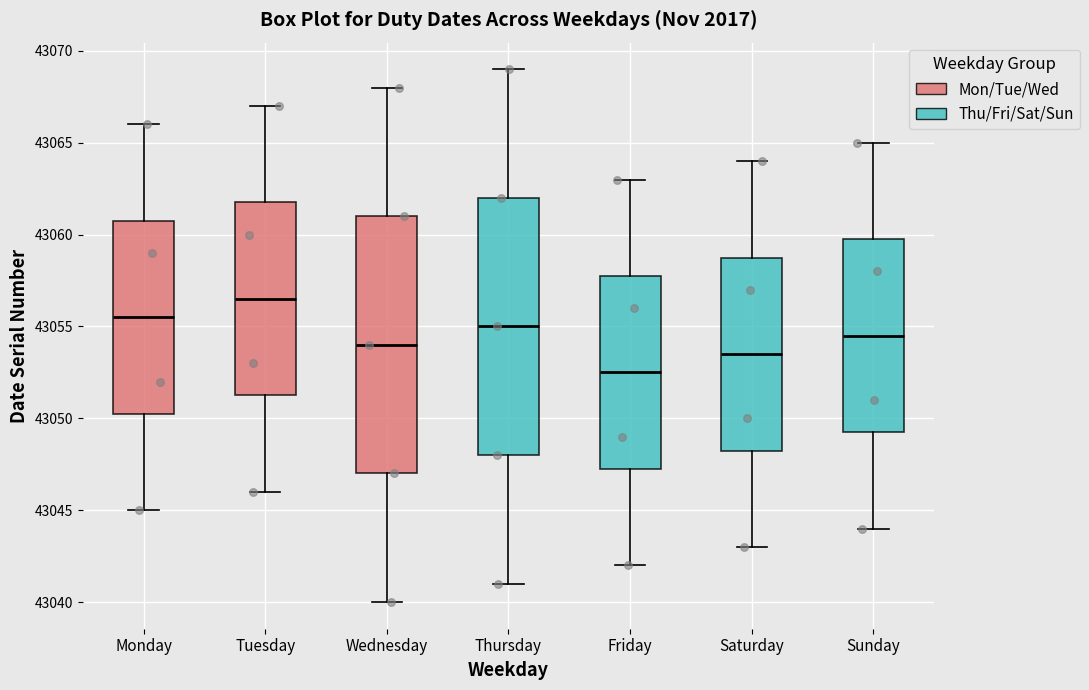

Reading left to right, transcribe this box plot: for each box, give where its median line is, the range the box spans, and where its two whiskers end, as read against the y-axis. The values are not printed on the chart, so give them approximately, as read against the axis.

Monday: median 43055.5, box 43050.5 to 43061.0, whiskers 43045.0 to 43066.0
Tuesday: median 43056.5, box 43051.5 to 43062.0, whiskers 43046.0 to 43067.0
Wednesday: median 43054.0, box 43047.0 to 43061.0, whiskers 43040.0 to 43068.0
Thursday: median 43055.0, box 43048.0 to 43062.0, whiskers 43041.0 to 43069.0
Friday: median 43052.5, box 43047.5 to 43058.0, whiskers 43042.0 to 43063.0
Saturday: median 43053.5, box 43048.5 to 43059.0, whiskers 43043.0 to 43064.0
Sunday: median 43054.5, box 43049.5 to 43060.0, whiskers 43044.0 to 43065.0